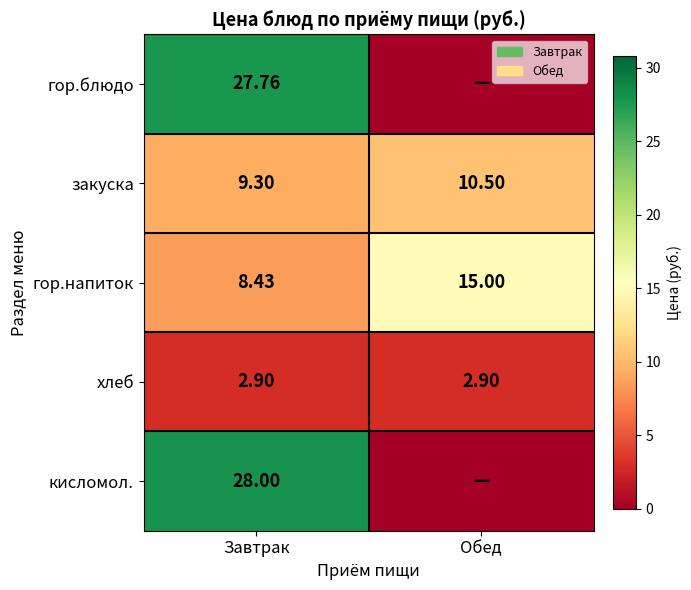

Where does the закуска series first go above 10?

Обед